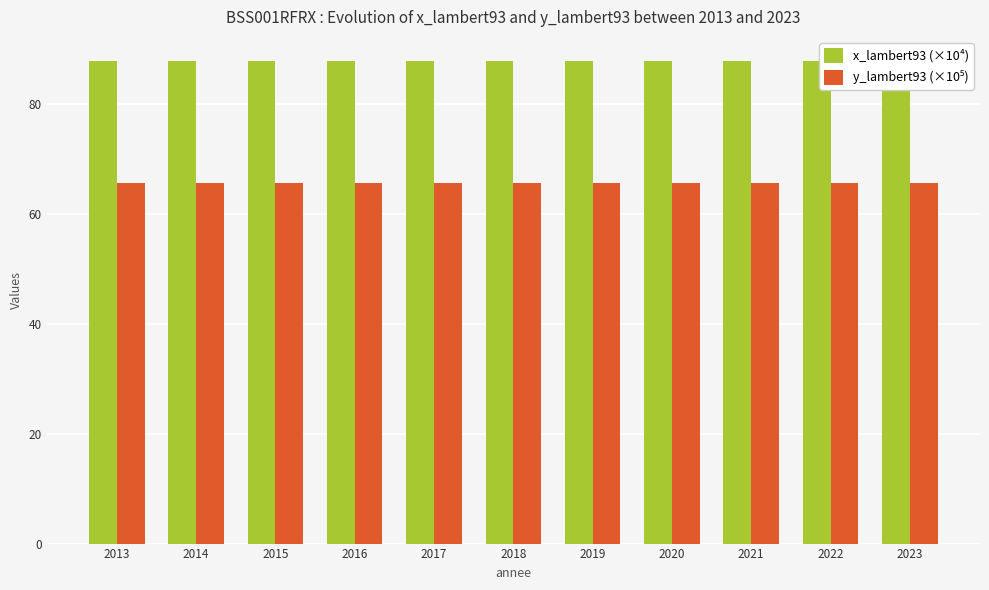

What is the average value of the x_lambert93 (×10⁴) series?

87.8